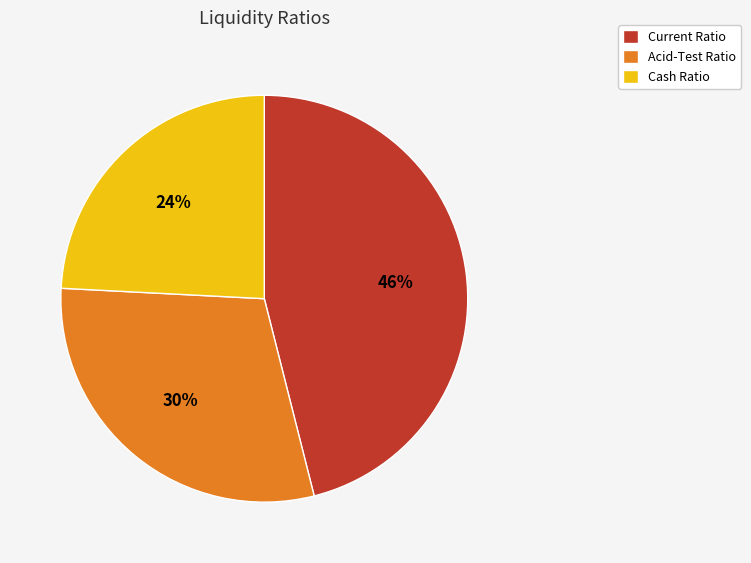

The Acid-Test Ratio slice represents 36% of the pie. True or false?

False